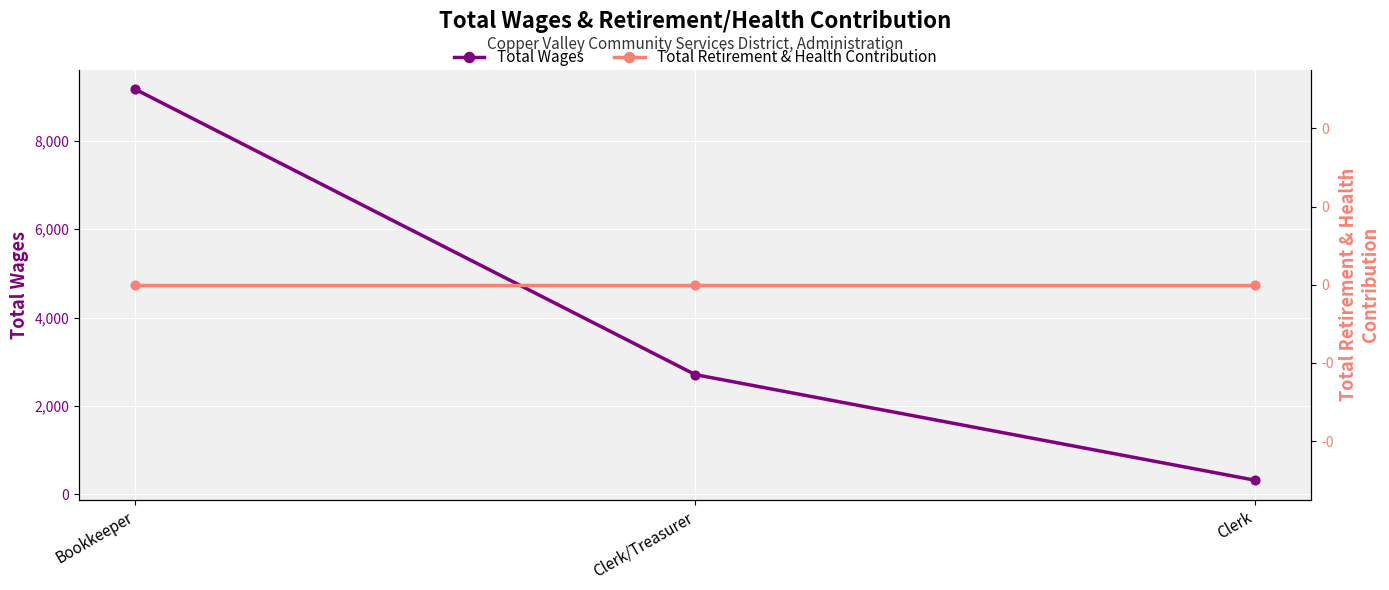

Is the value of Total Retirement & Health Contribution at Bookkeeper greater than the value of Total Wages at Clerk?

No